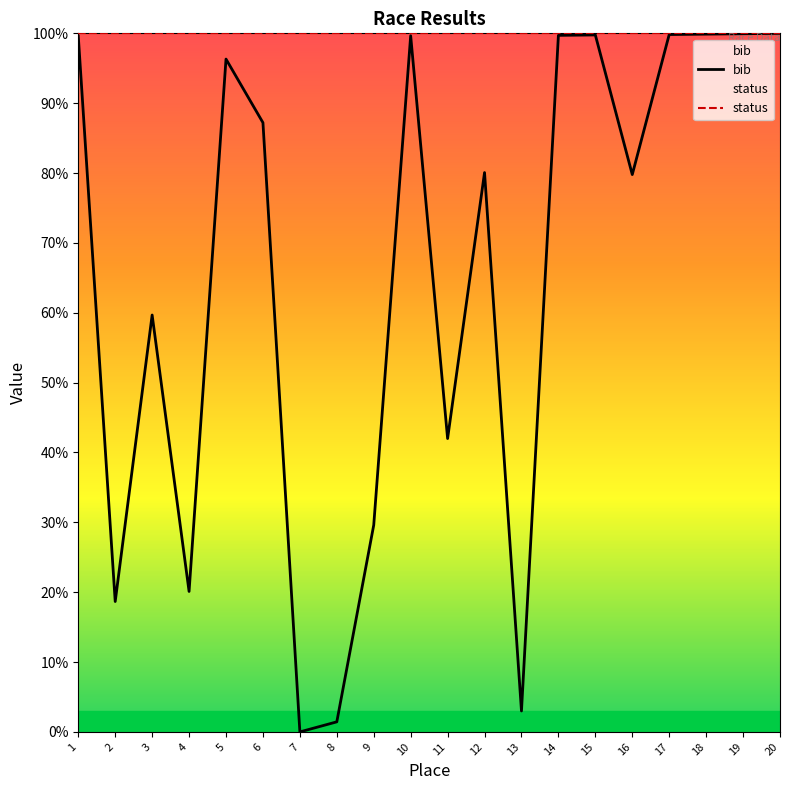

True or false: status has more than 1 points higher than both neighbors.

False